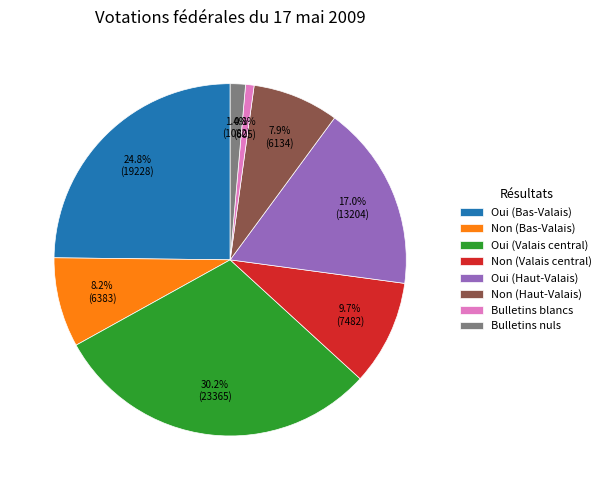

True or false: Non (Bas-Valais) accounts for 22% of the total.

False